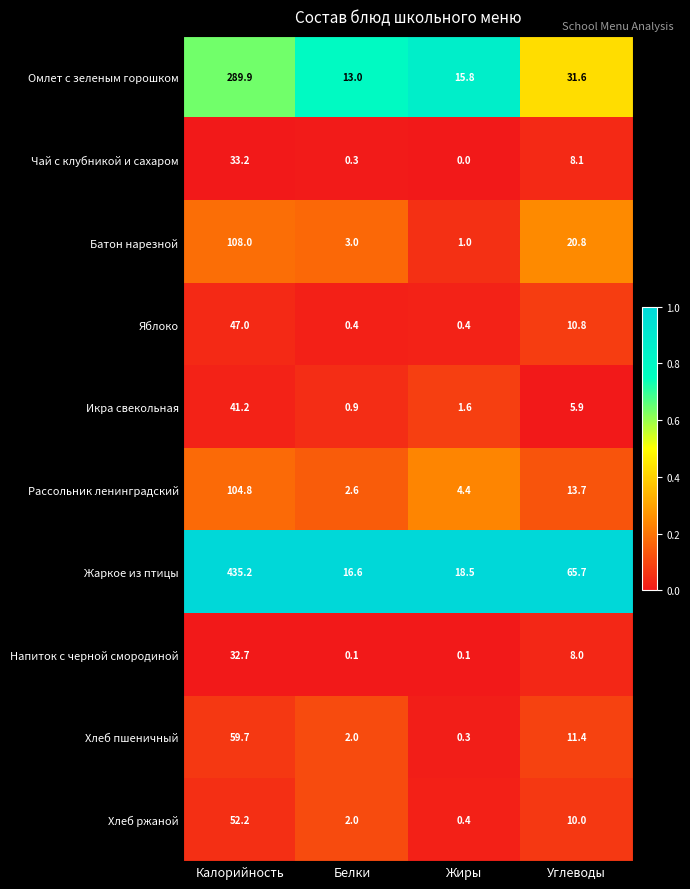

Read the Жаркое из птицы value at Калорийность.

435.2